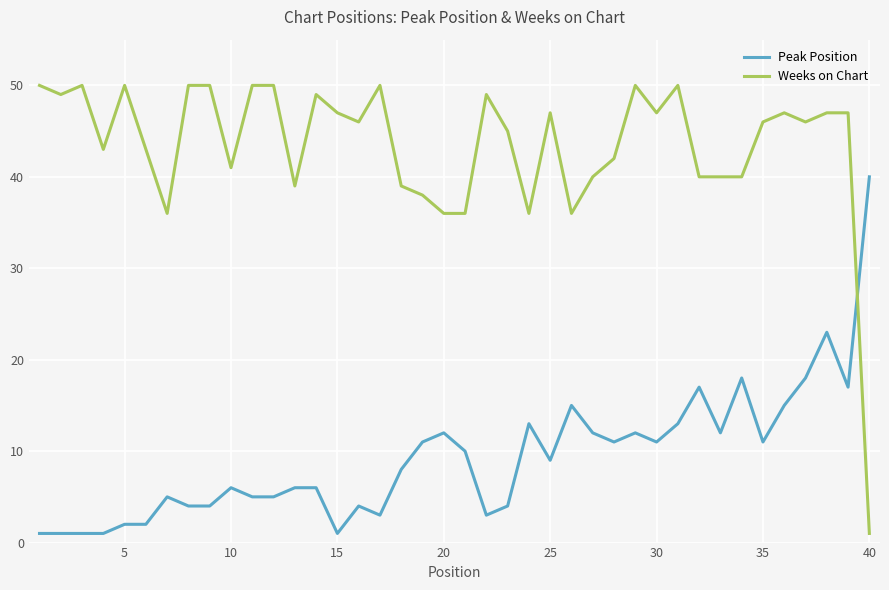

Which series has the widest spread of values?

Weeks on Chart